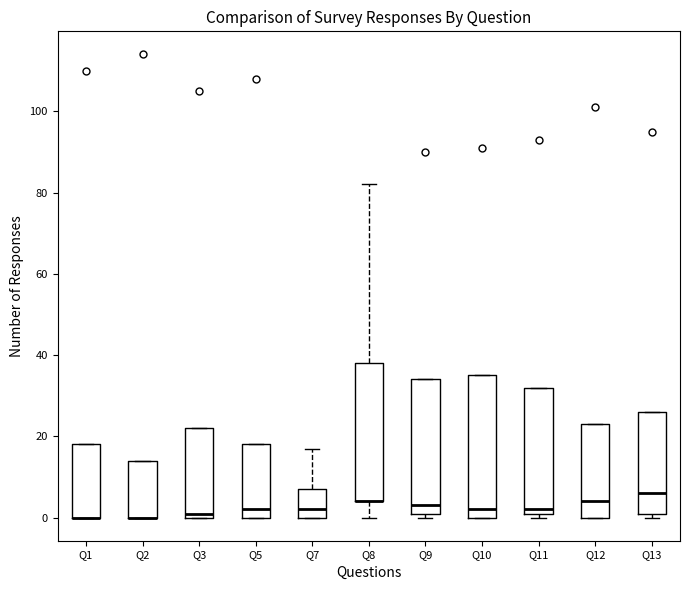

Reading left to right, transcribe this box plot: for each box, give where its median line is, the range the box spans, and where its two whiskers end, as read against the y-axis. The values are not printed on the chart, so give them approximately, as read against the axis.

Q1: median 0 (drawn on the box's lower edge), box 0 to 18, whiskers 0 to 18
Q2: median 0 (drawn on the box's lower edge), box 0 to 14, whiskers 0 to 14
Q3: median 2, box 0 to 22, whiskers 0 to 22
Q5: median 2, box 0 to 18, whiskers 0 to 18
Q7: median 2, box 0 to 8, whiskers 0 to 18
Q8: median 4 (drawn on the box's lower edge), box 4 to 38, whiskers 0 to 82
Q9: median 4, box 2 to 34, whiskers 0 to 34
Q10: median 2, box 0 to 36, whiskers 0 to 36
Q11: median 2 (just above the box's lower edge), box 2 to 32, whiskers 0 to 32
Q12: median 4, box 0 to 24, whiskers 0 to 24
Q13: median 6, box 2 to 26, whiskers 0 to 26